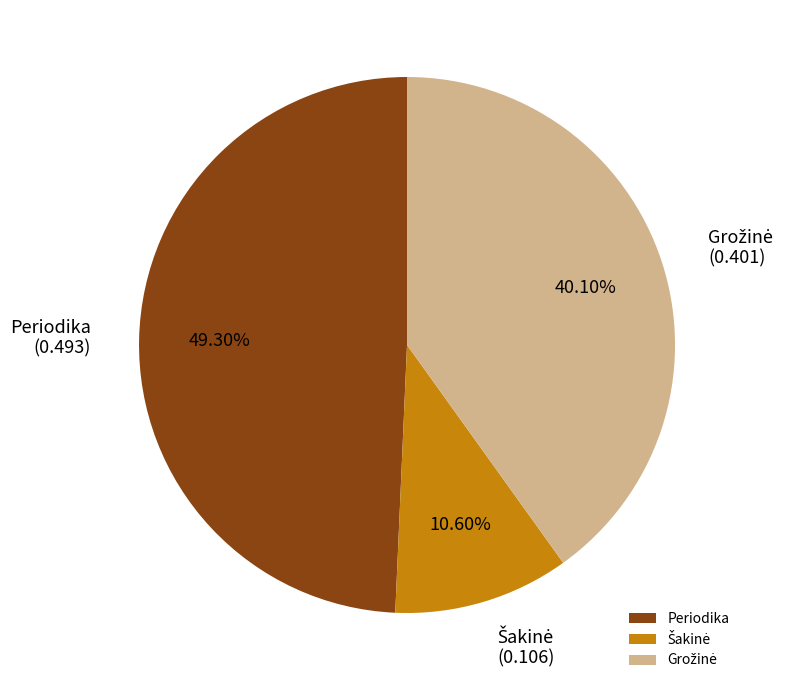

Count the number of slices in the pie.

3